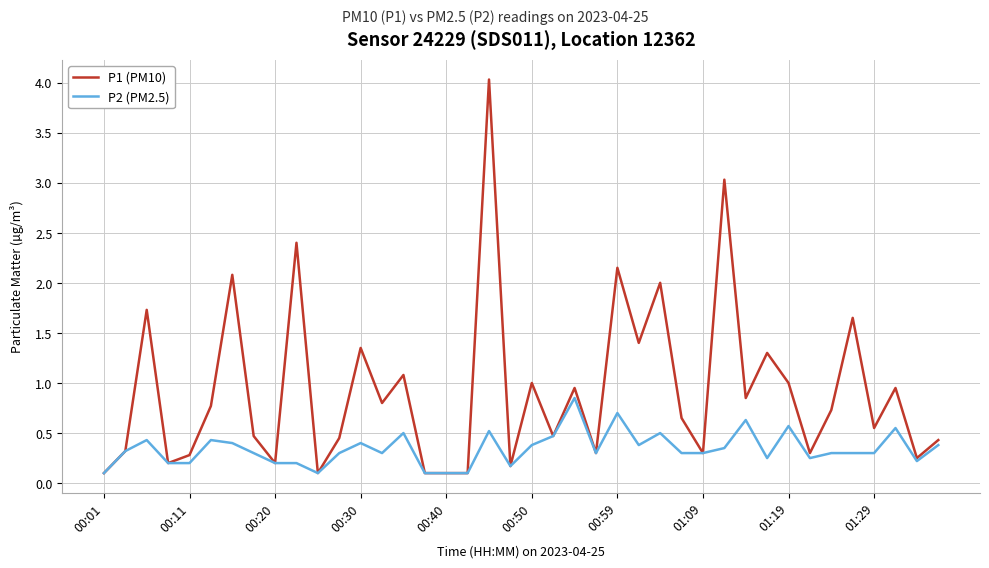

List the series in order of their peak value, highest first.

P1 (PM10), P2 (PM2.5)